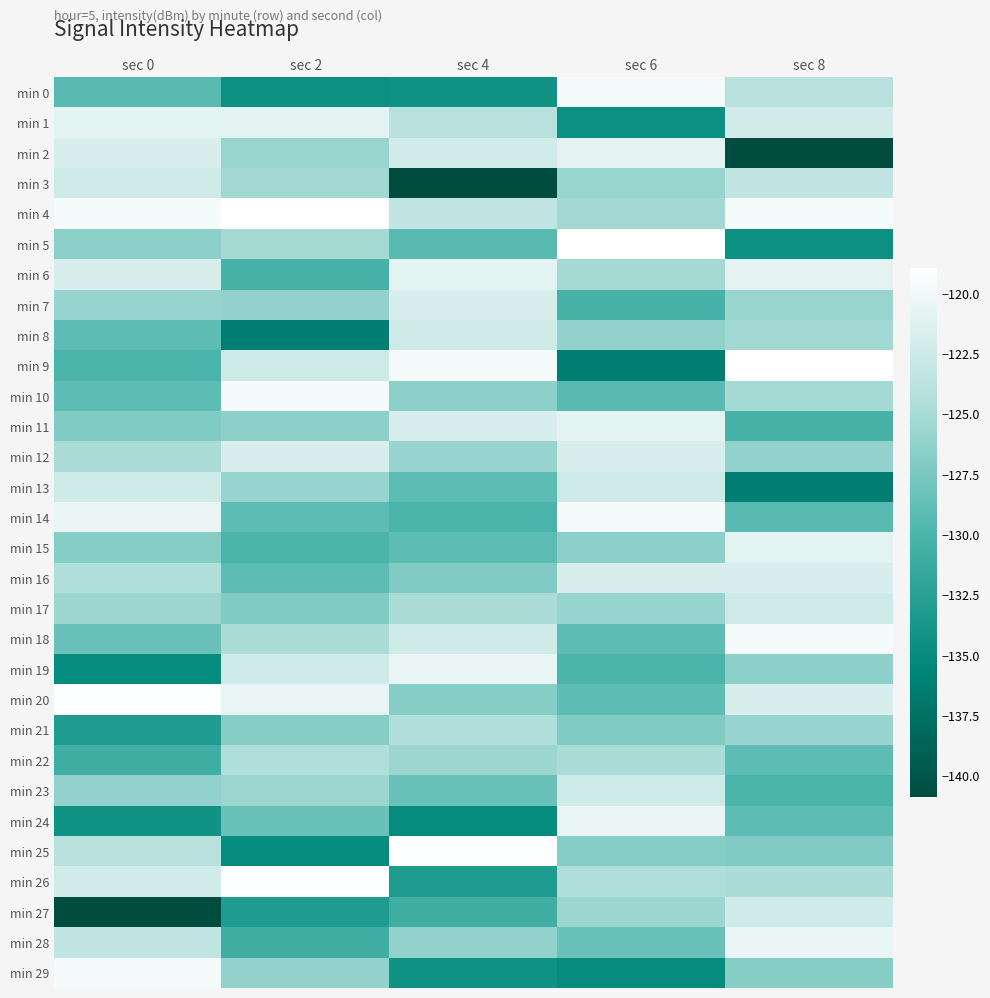

At sec 8, list the series in order from largest to smallest.

min 9, min 18, min 4, min 28, min 6, min 15, min 20, min 16, min 1, min 27, min 17, min 3, min 0, min 26, min 10, min 8, min 7, min 21, min 12, min 19, min 29, min 25, min 24, min 22, min 14, min 23, min 11, min 5, min 13, min 2